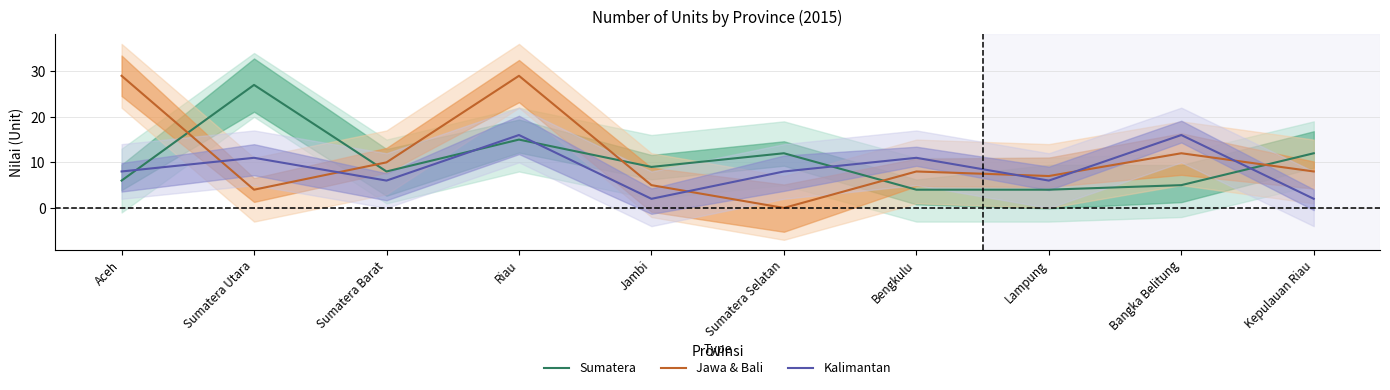

In Sumatera, how many points are lower than both neighbors (excluding endpoints)?

2